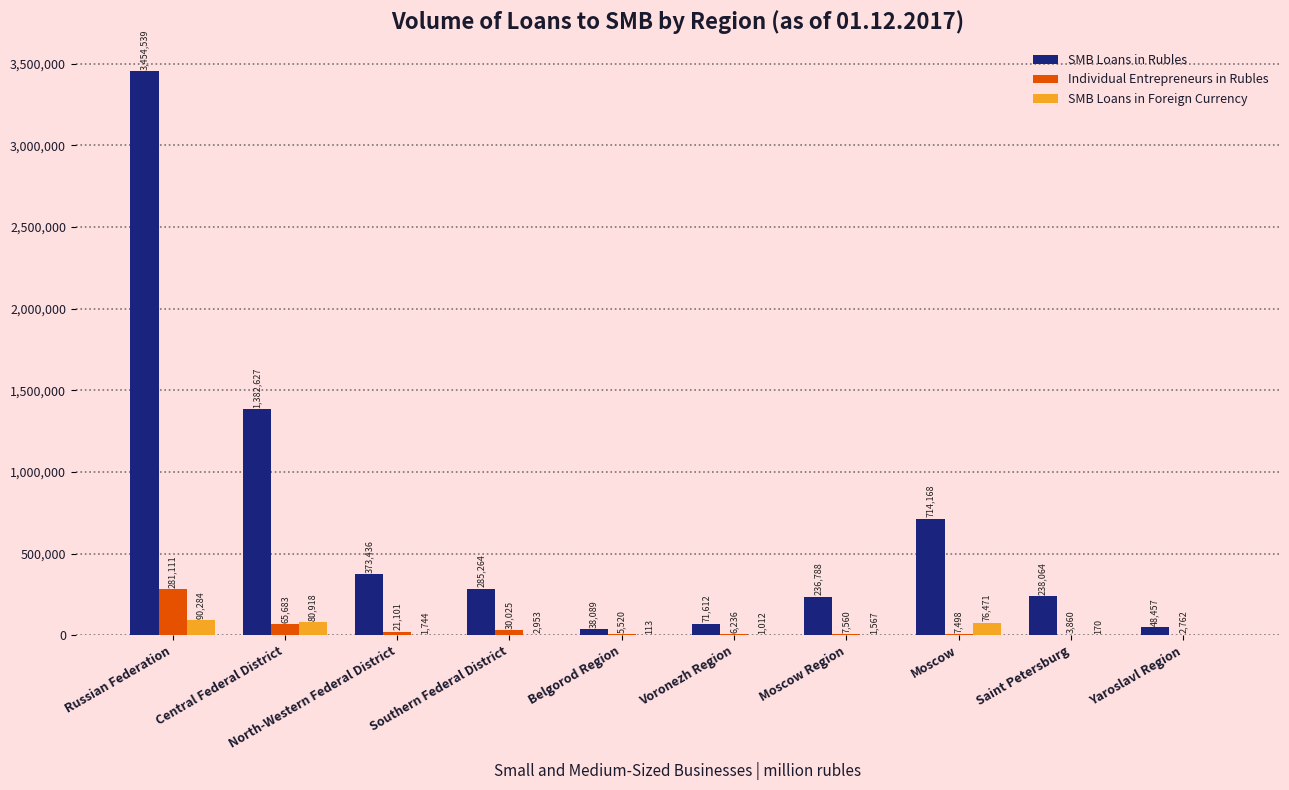

Count the number of data series in this chart.

3